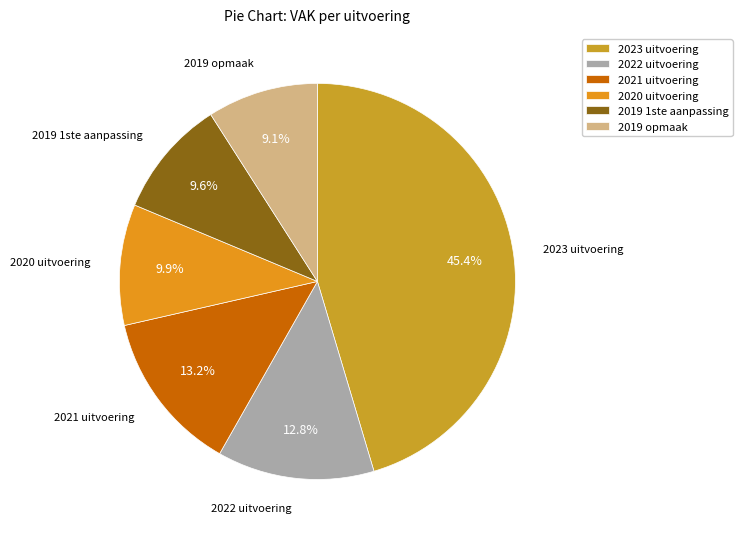

Is it true that 2019 1ste aanpassing is 10% of the pie?

True